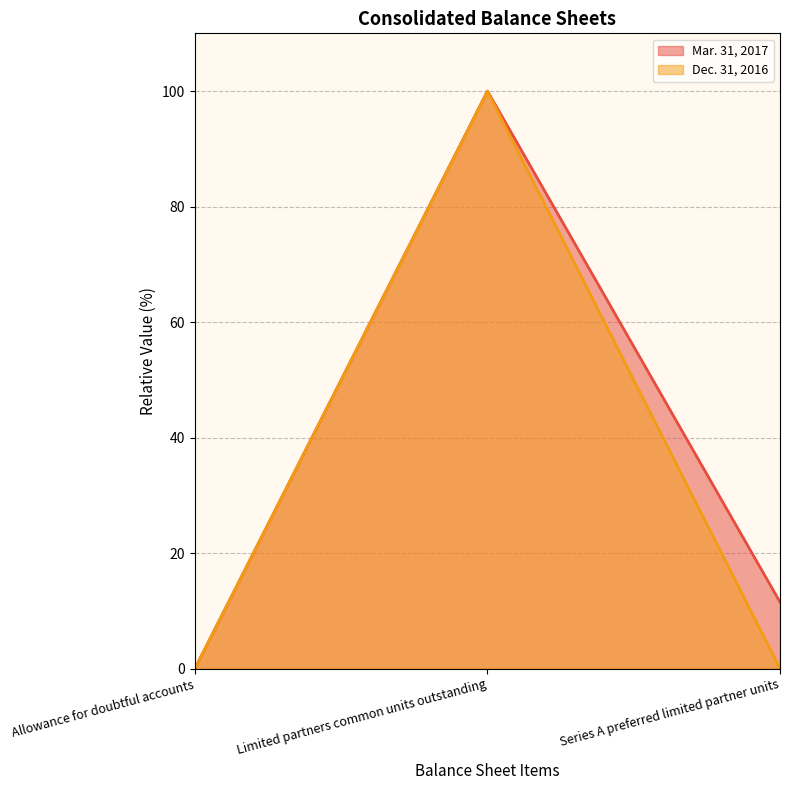

What is the total value across all series at Limited partners common units outstanding?

199.9